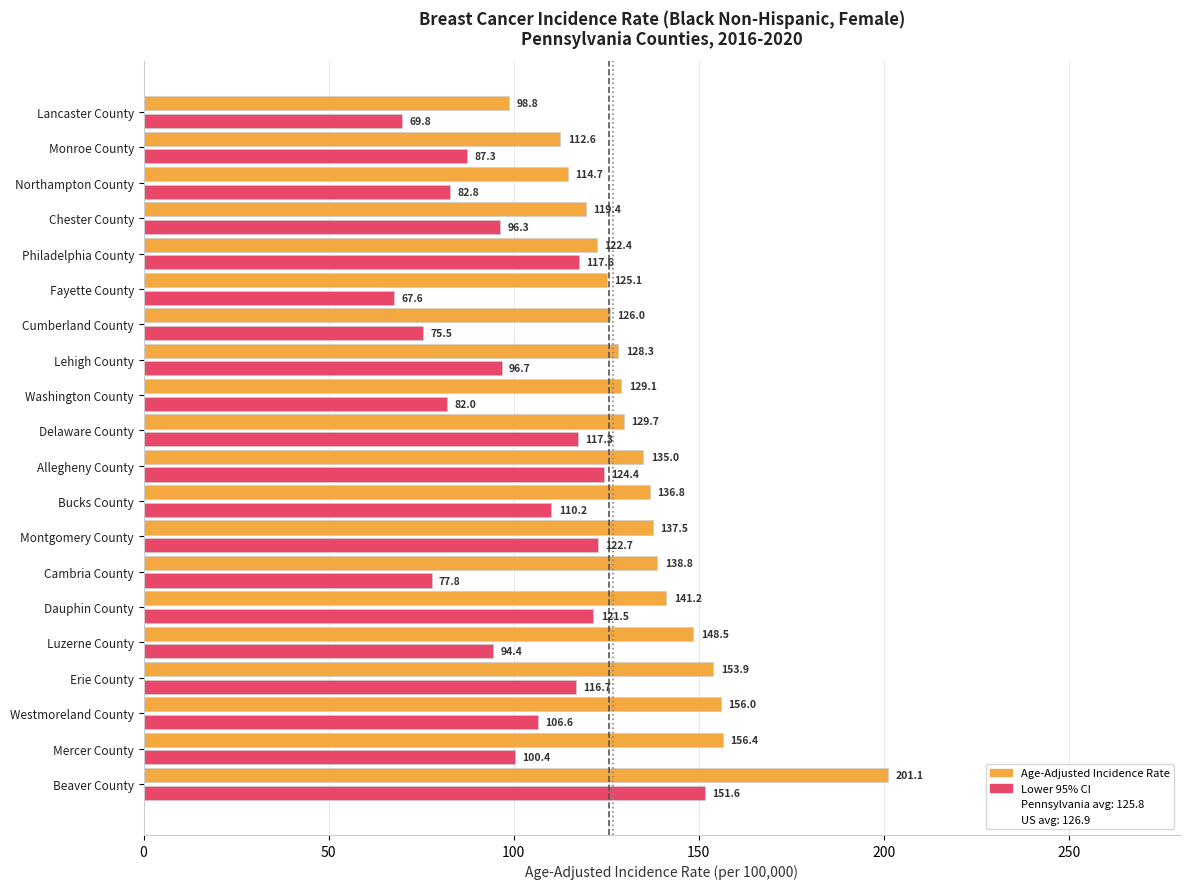

What is the smallest value displayed?

67.6